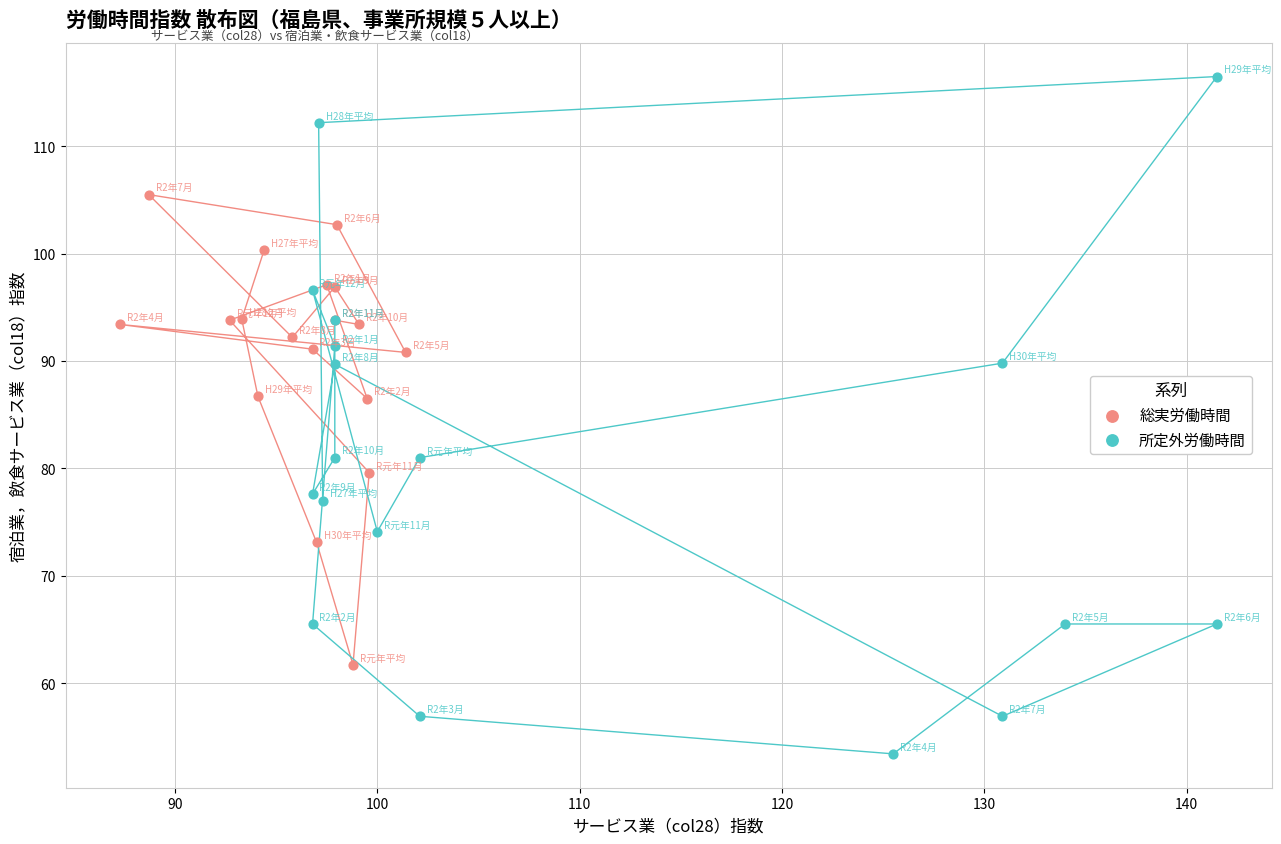

Which series contains the lowest Y value?

所定外労働時間